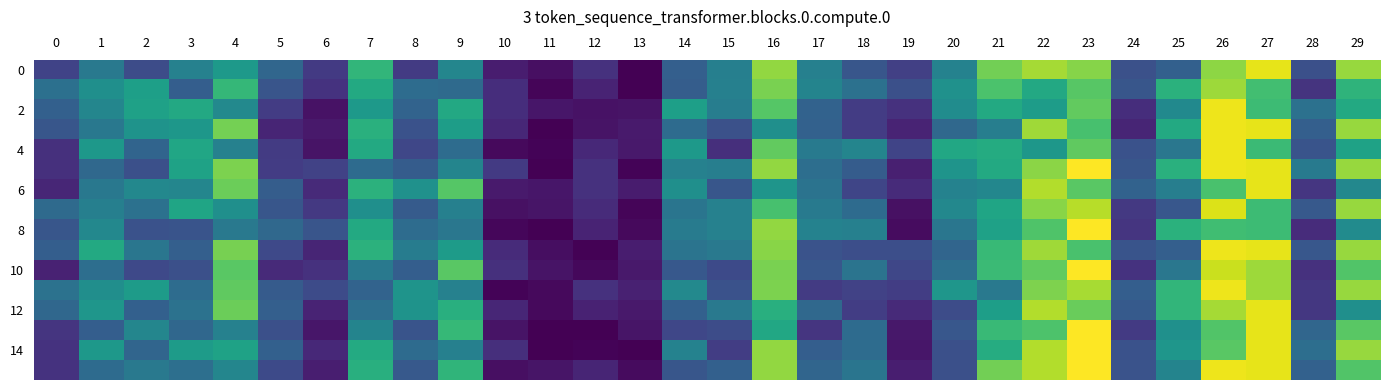

What is the total value across all series at 13?

1535.2